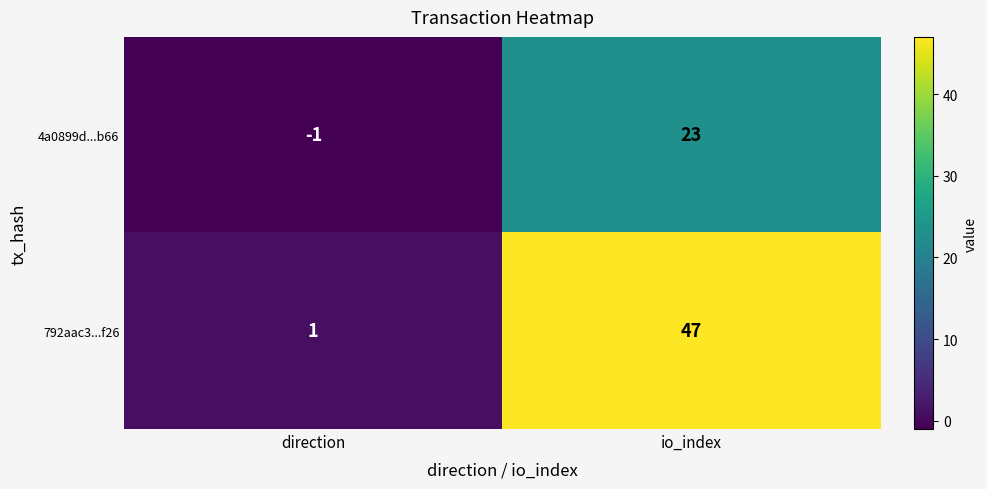

Where is 792aac3...f26 nearest to the value 24?

direction